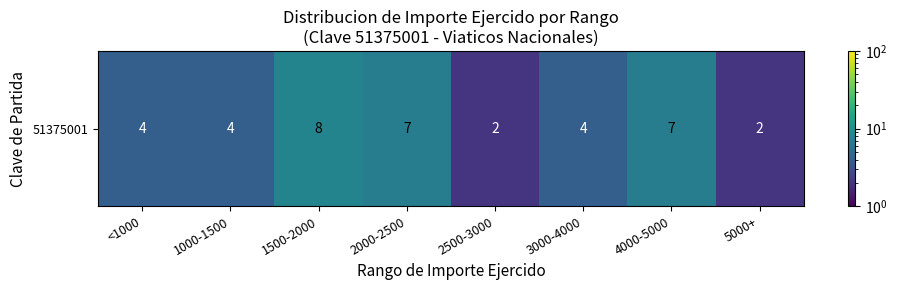

What is the ratio of the value at 5000+ to the value at 4000-5000?

0.3